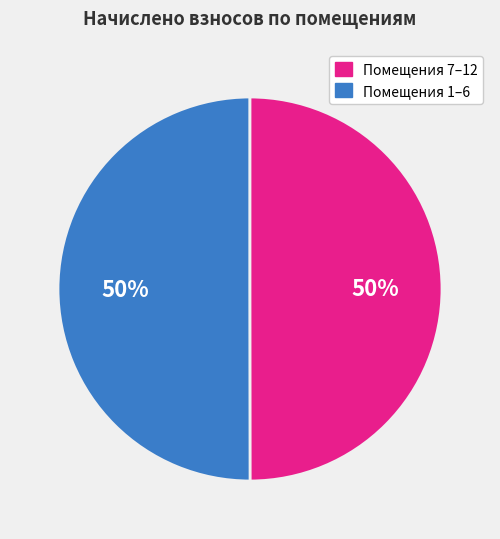

To the nearest percent, what is the average slice percentage?

50%